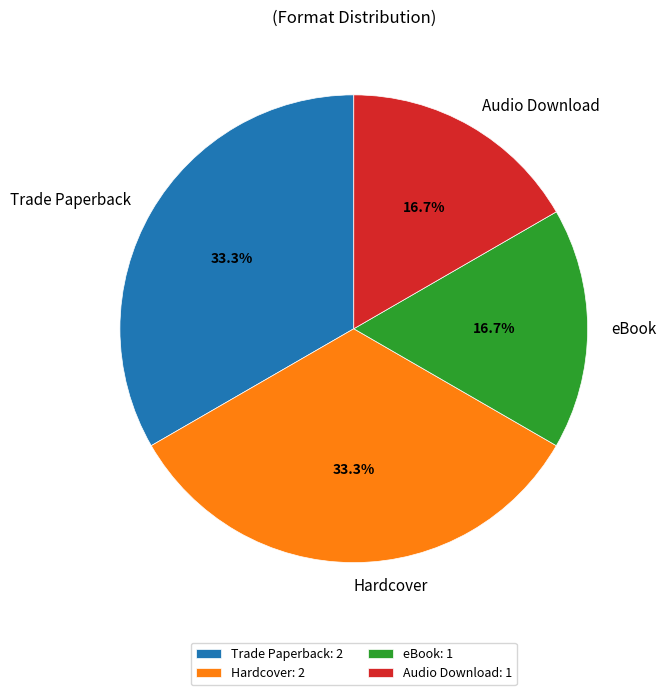

Approximately how many times larger is the value at eBook compared to Trade Paperback?

0.5